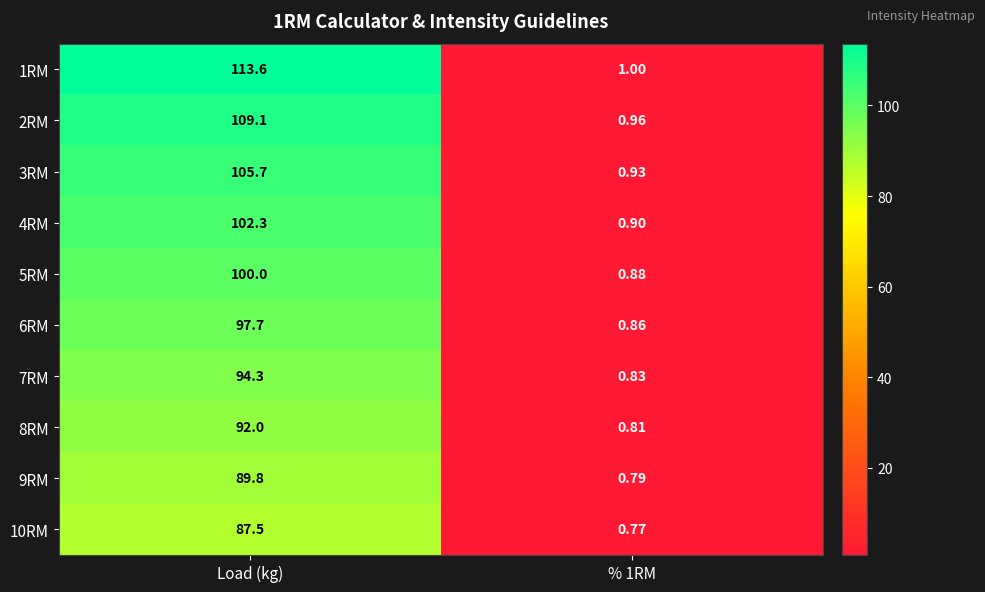

Which series has the largest total across all categories?

1RM